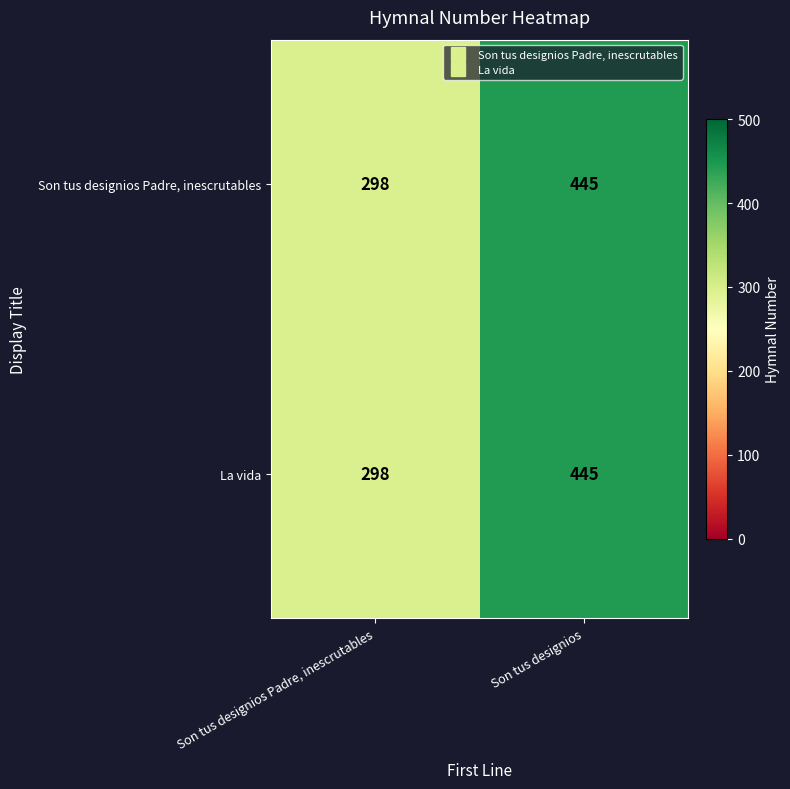

Which category has the highest value across all series?

Son tus designios